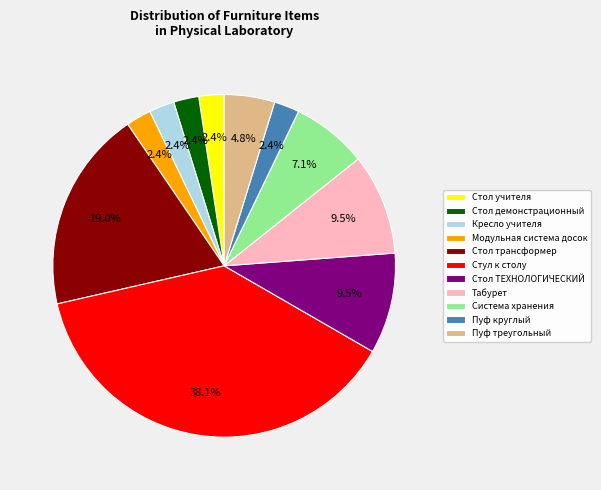

Which slice is the largest?

Стул к столу